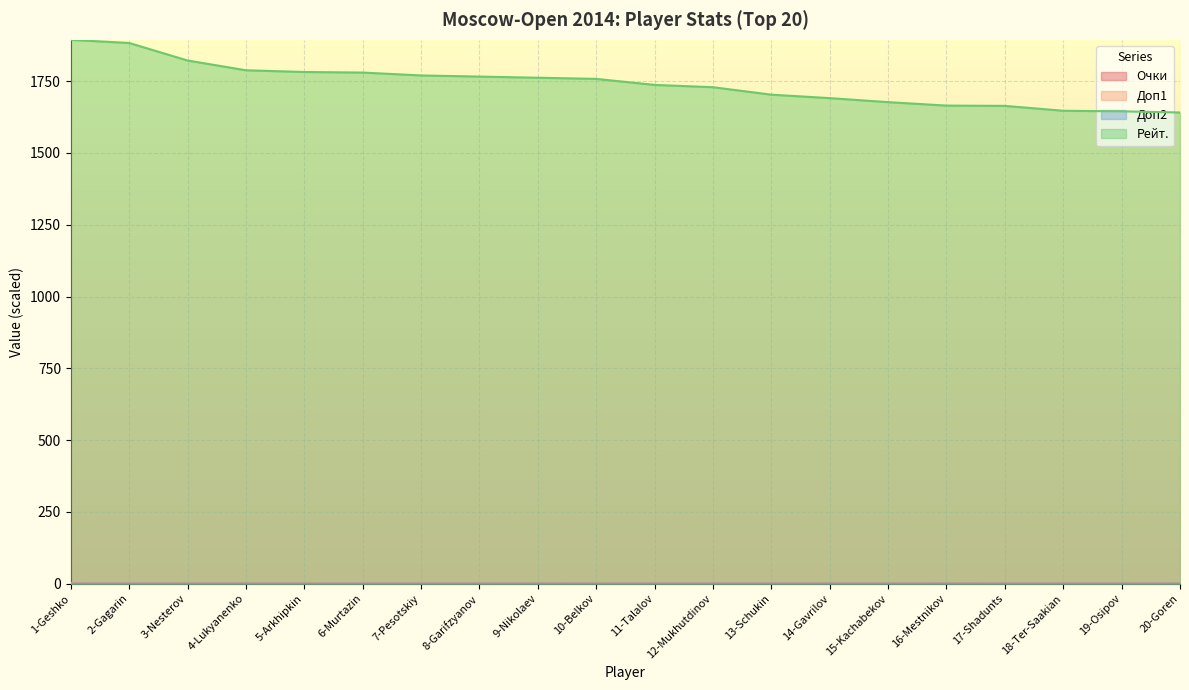

The Рейт. series shows 1762.0 at 9-Nikolaev. True or false?

True